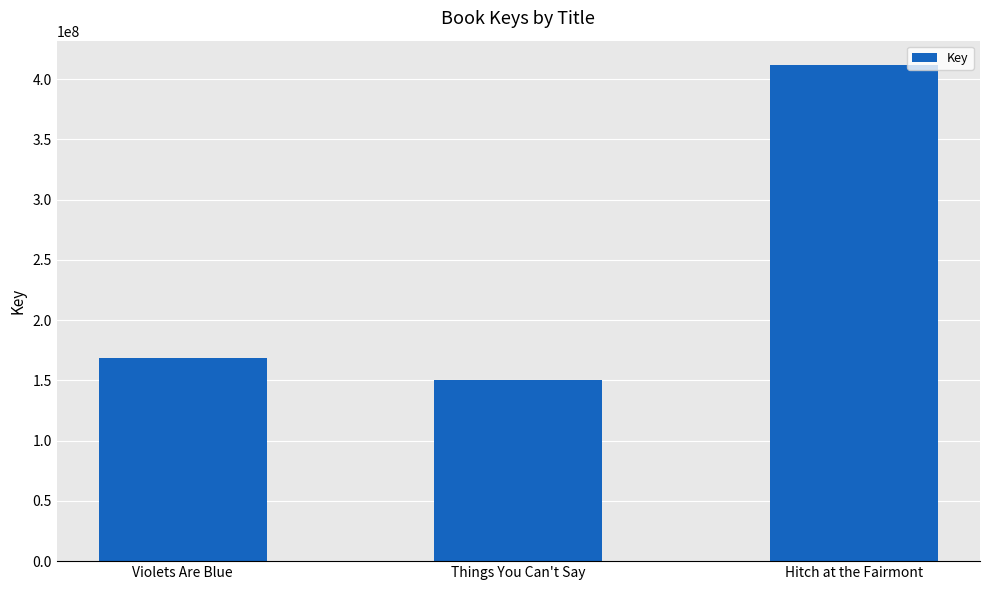

Reading left to right, transcribe all the data shown in this chart.

Violets Are Blue=168873401	Things You Can't Say=150685508	Hitch at the Fairmont=411416916